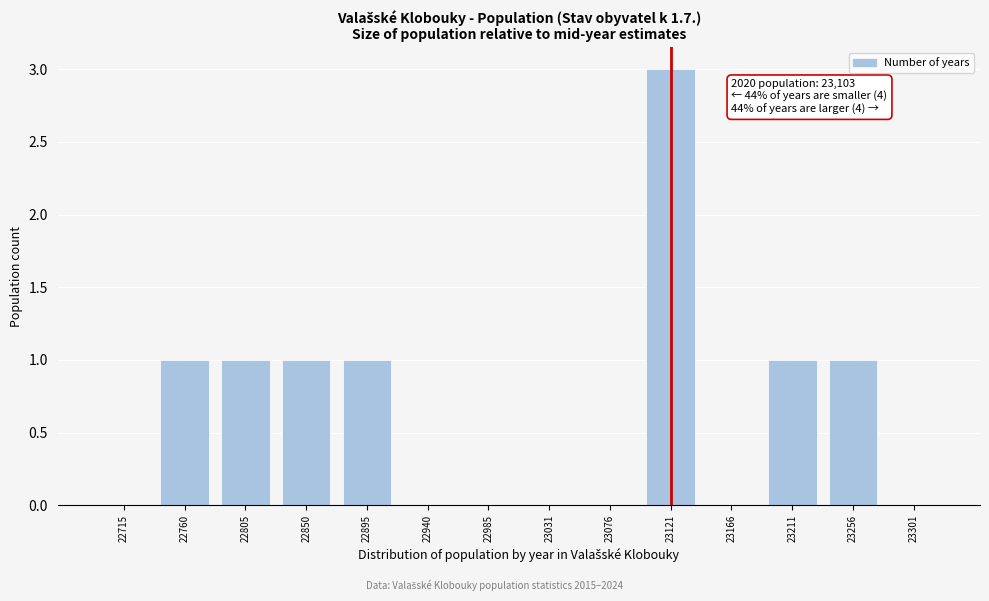

Reading right to left, list all the values displayed in this chart.

23301=0	23256=1	23211=1	23166=0	23121=3	23076=0	23031=0	22985=0	22940=0	22895=1	22850=1	22805=1	22760=1	22715=0